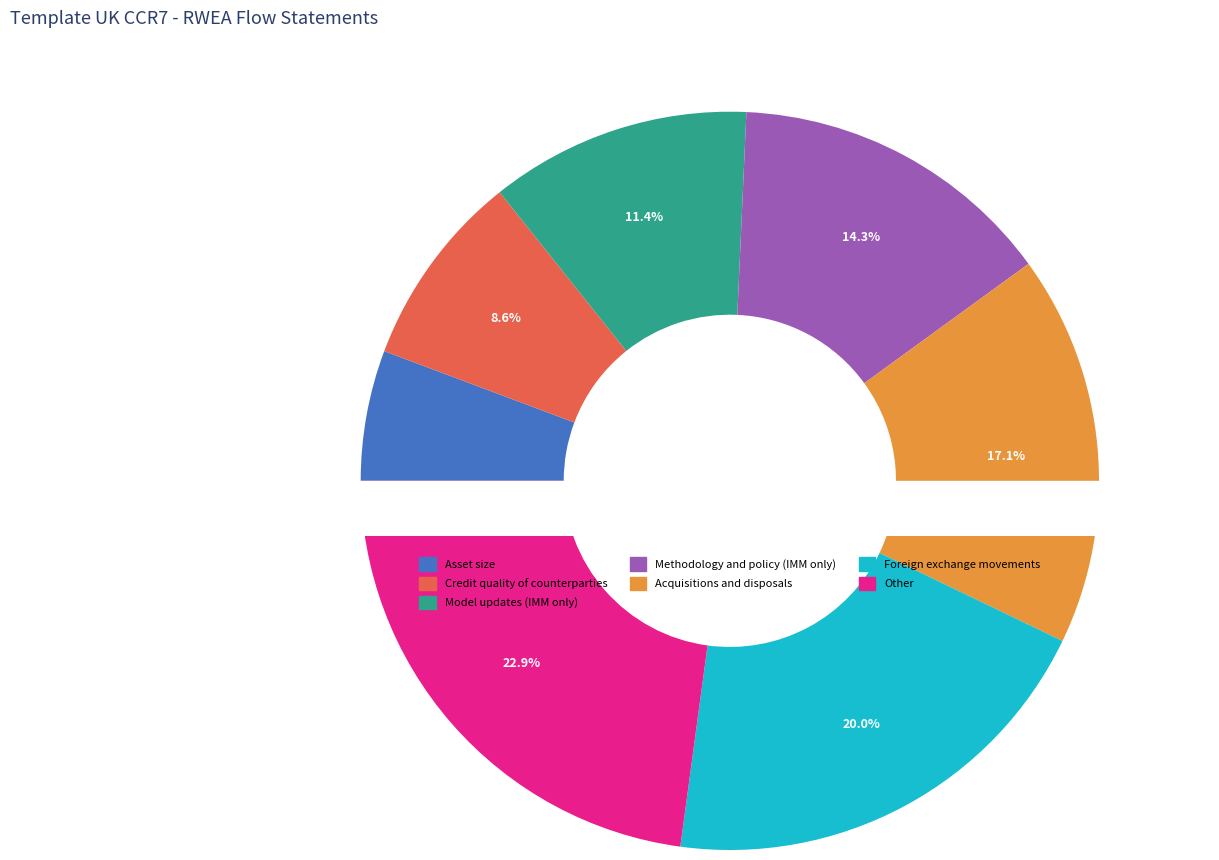

Is it true that Model updates (IMM only) is 11% of the pie?

True